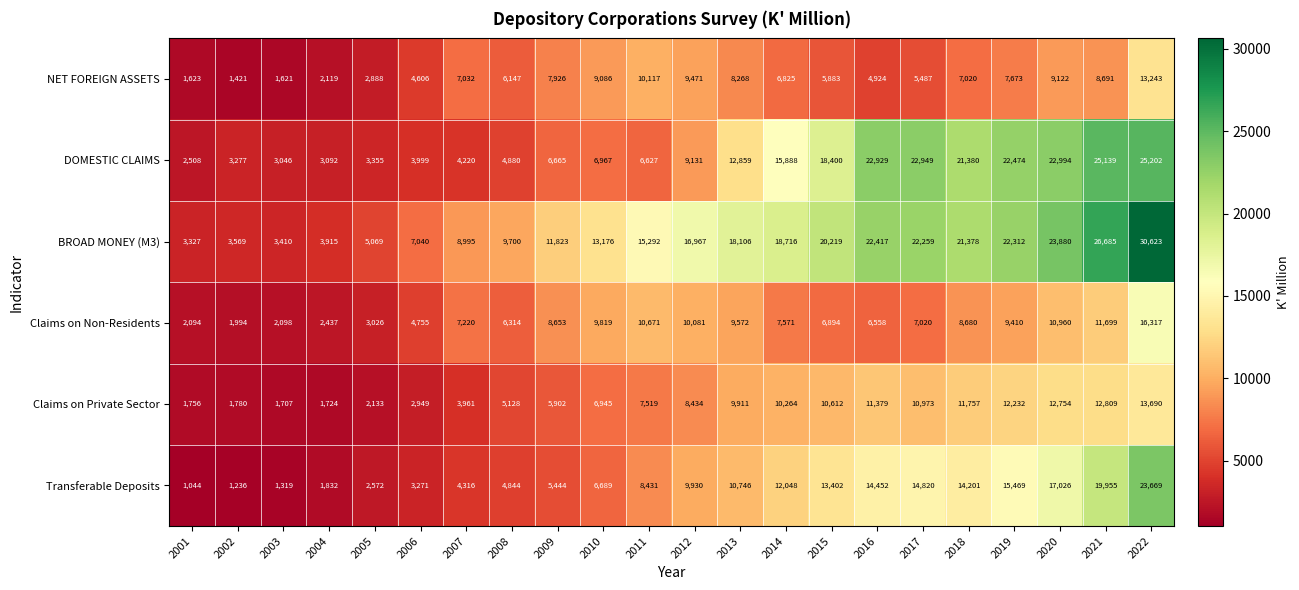

What is the sum of the NET FOREIGN ASSETS values at 2012 and 2011?

19588